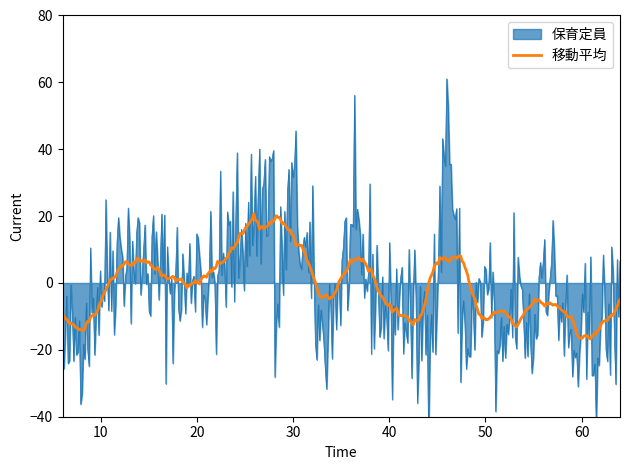

What is the highest value of the 移動平均 series?

20.7